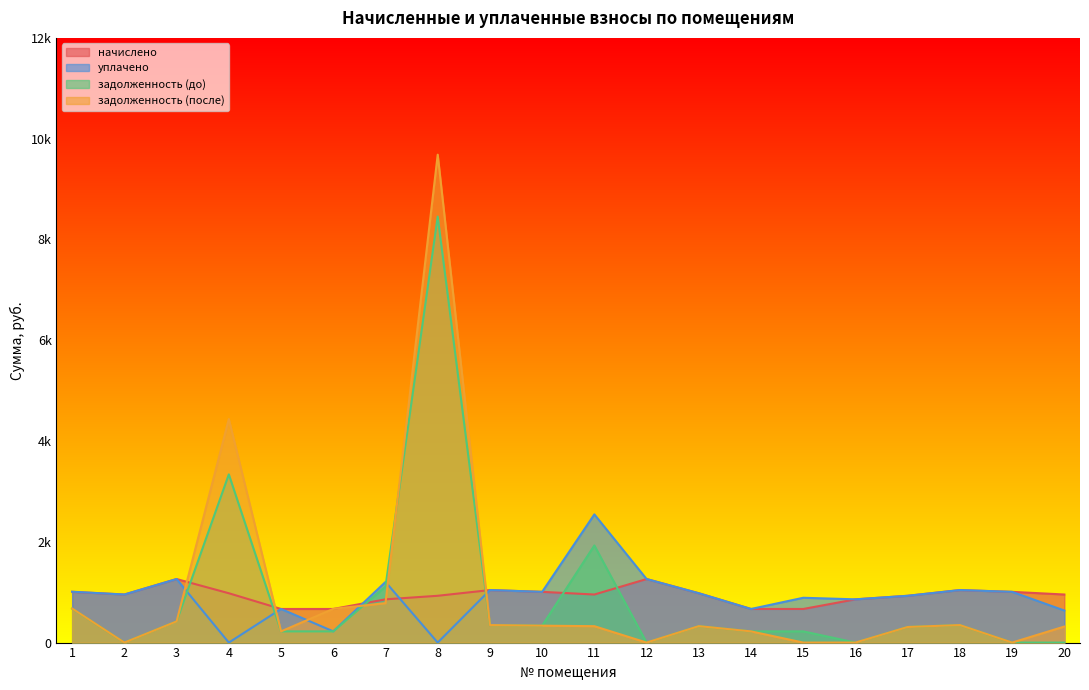

Between which two adjacent categories do уплачено and задолженность (до) first intersect?

3 and 4